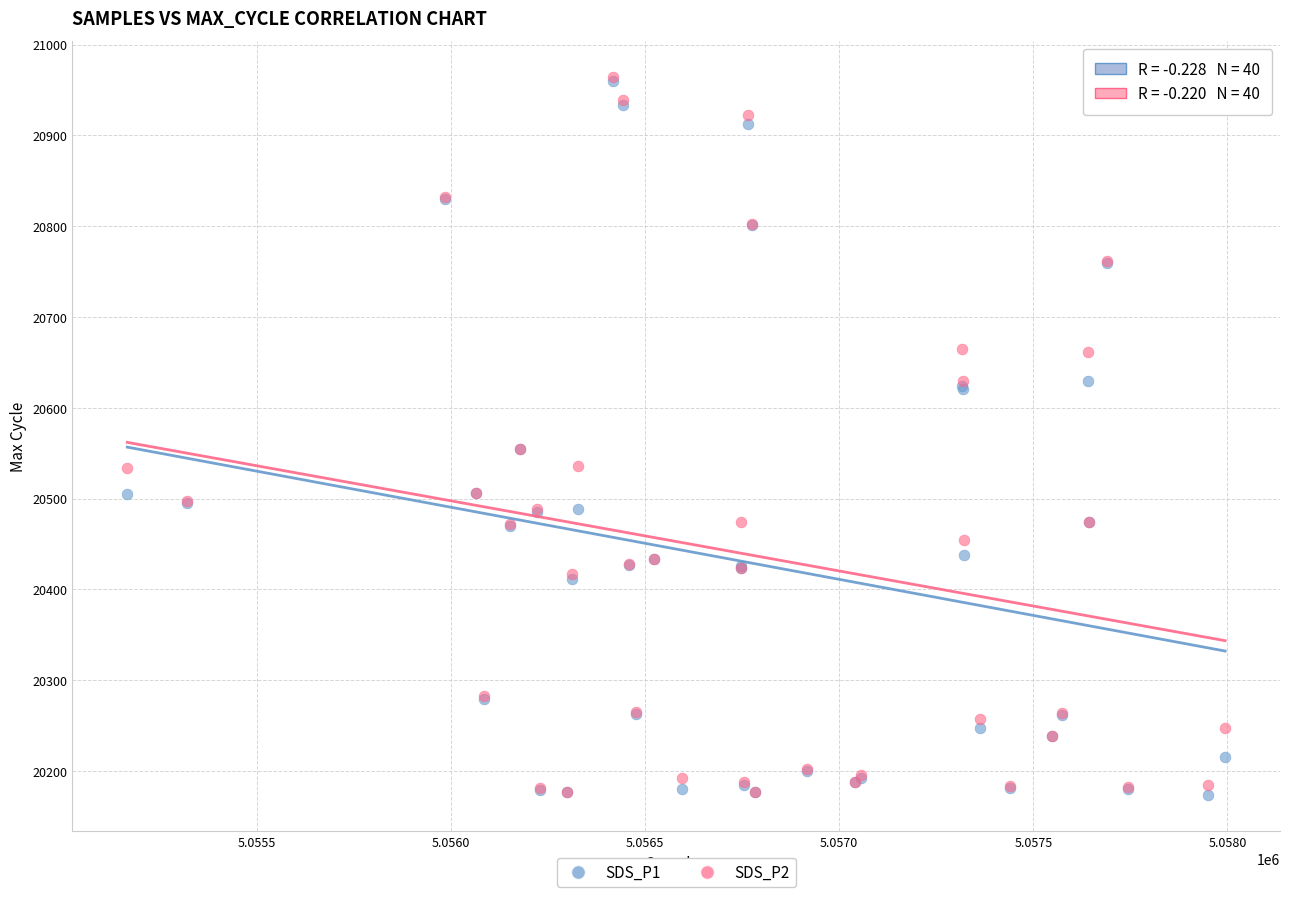

What are all the series names shown in the legend?

SDS_P1, SDS_P2